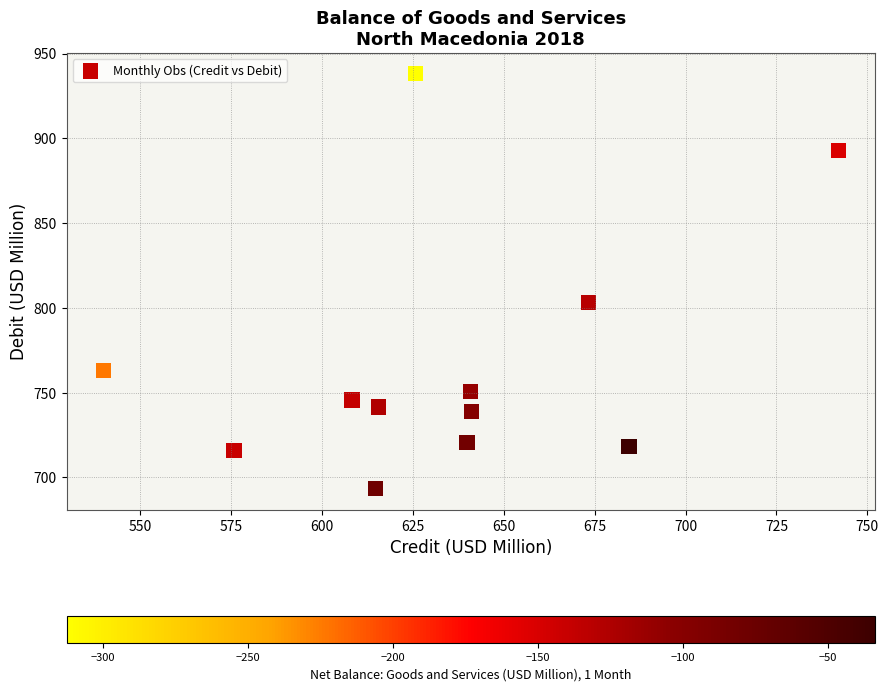

What Y value in the scatter plot is closest to 815?

803.1